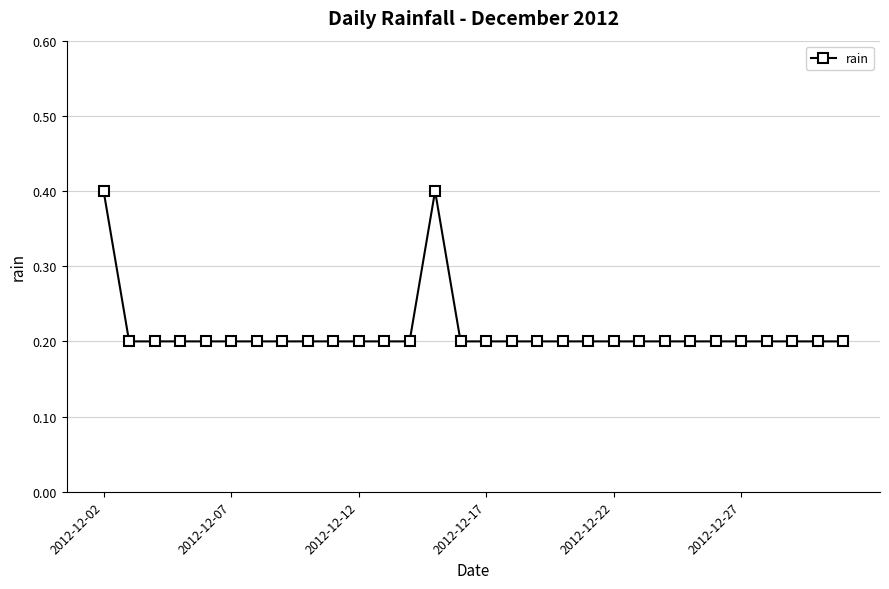

What is the smallest value displayed?

0.2